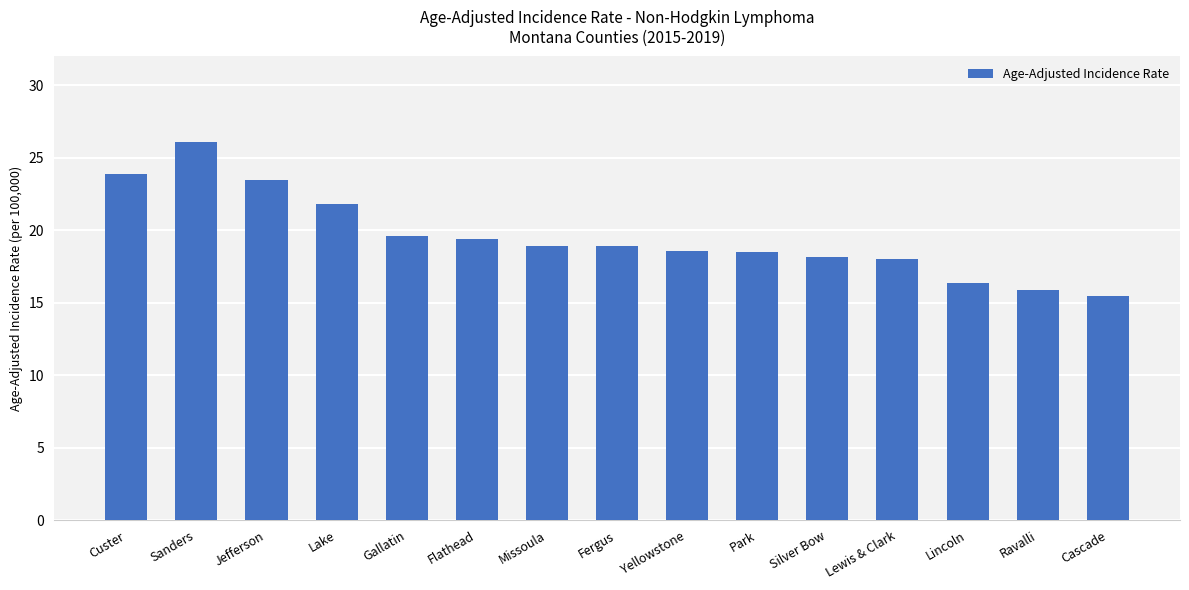

How many data points does each series have?

15